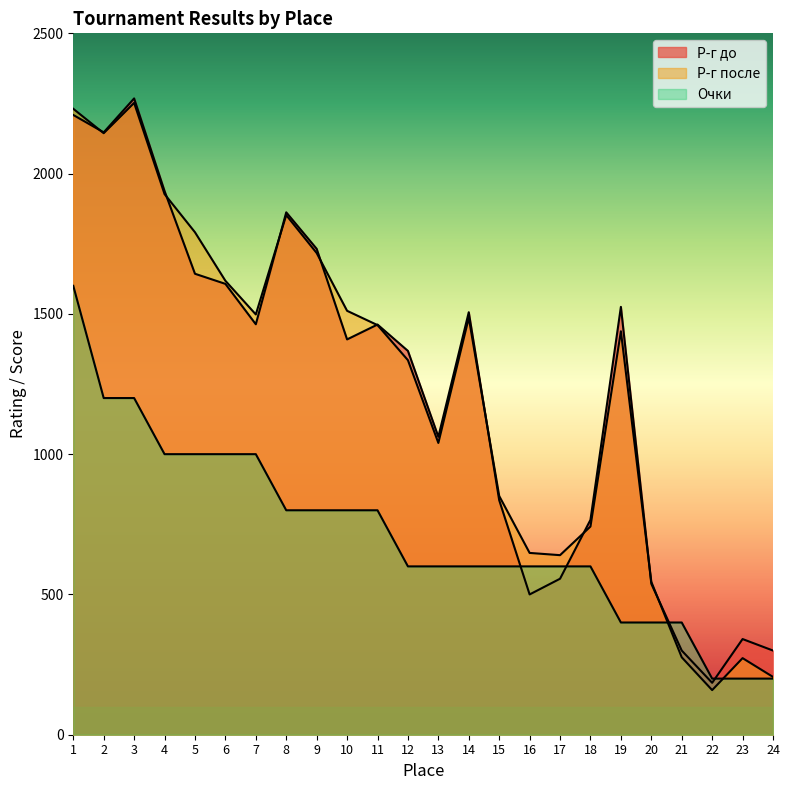

What is the average value of the Очки series?

717